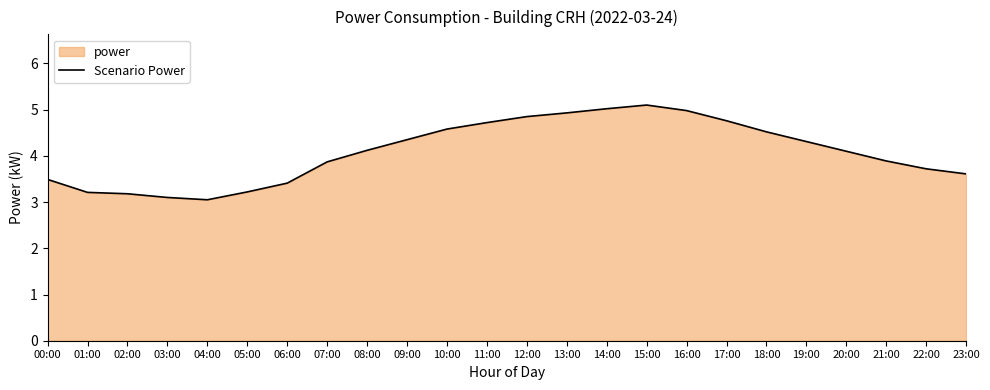

True or false: the data has more than 0 interior local peaks.

True